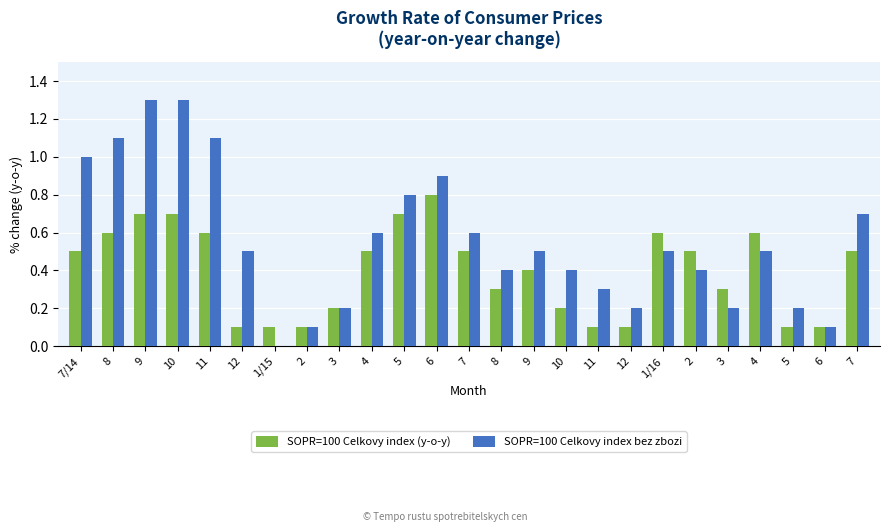

Which series has the largest range (max minus min)?

SOPR=100 Celkovy index bez zbozi